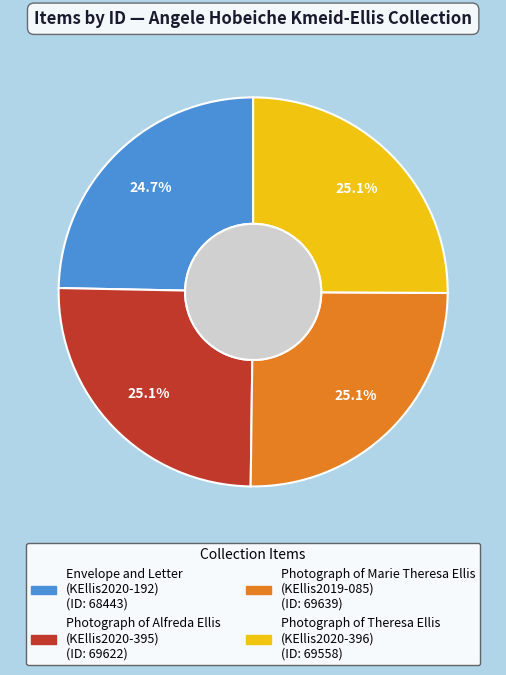

How much of the chart is everything except Photograph of Alfreda Ellis (KEllis2020-395)?

74.9%